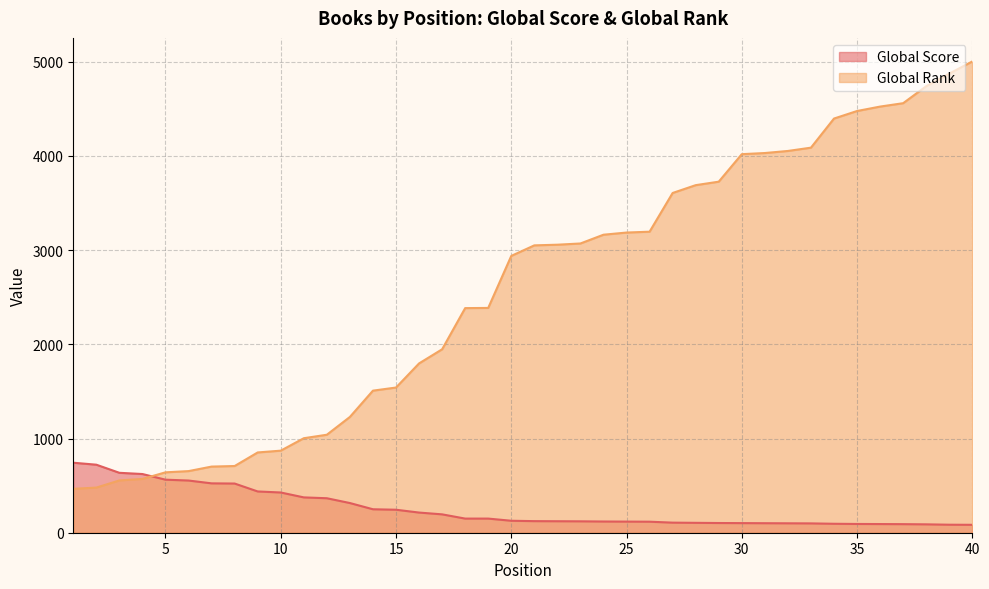

How many distinct data groups are displayed?

2